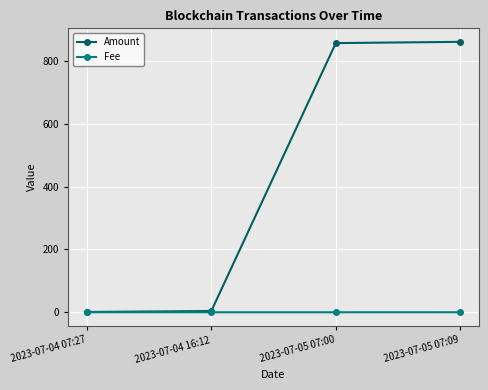

What is the minimum value for Amount?

1.0